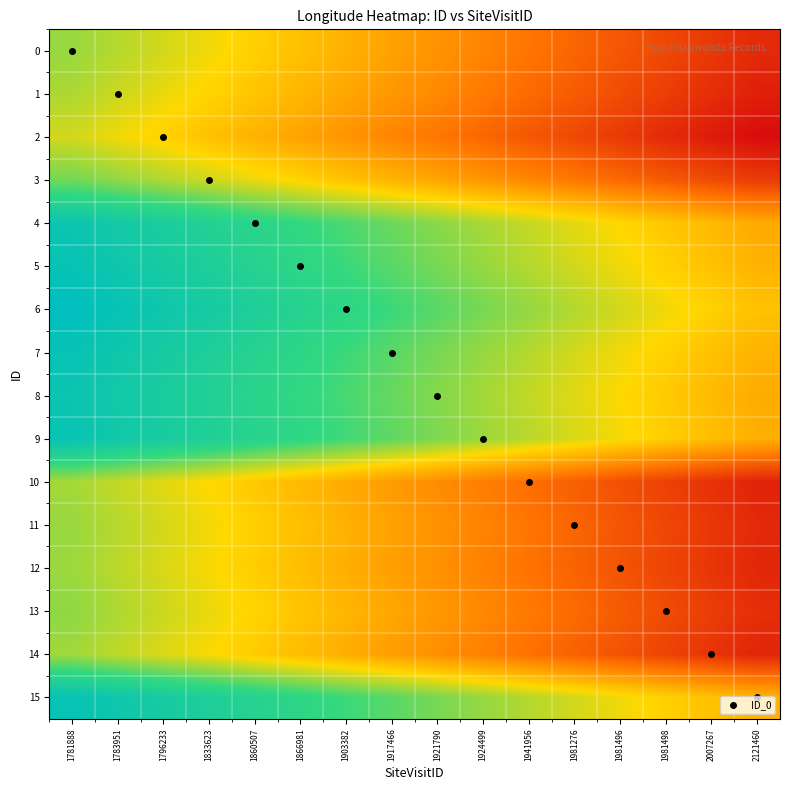

Count the number of data series in this chart.

16